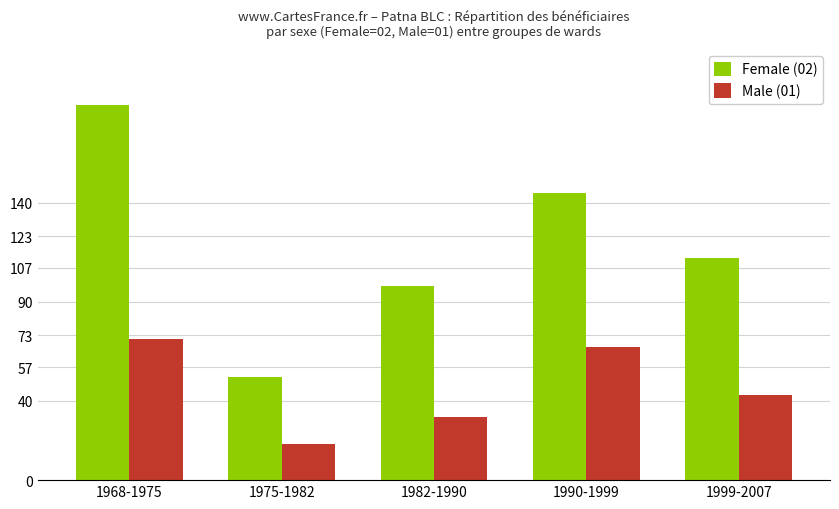

Rank the series at 1999-2007 from lowest to highest value.

Male (01), Female (02)